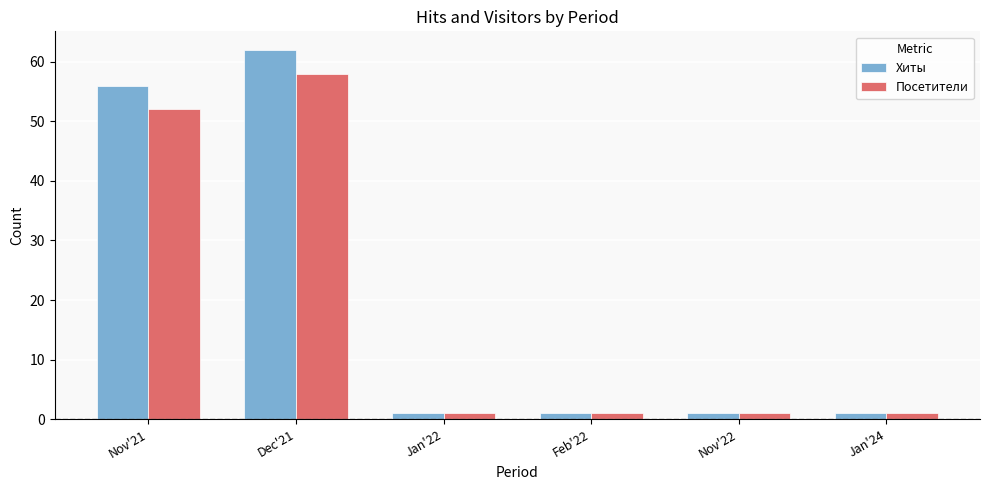

The Посетители series shows 1 at Jan'22. True or false?

True